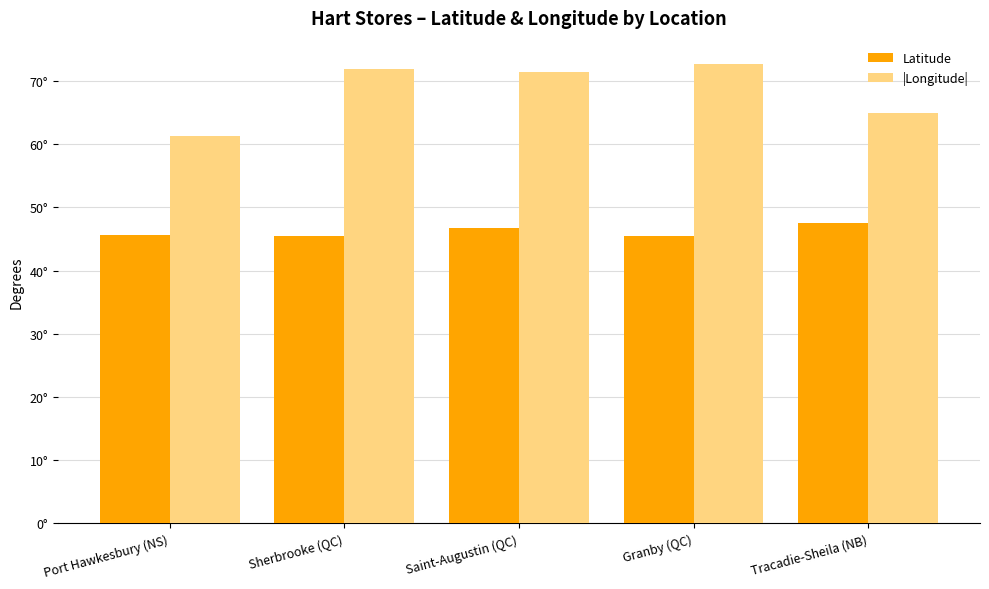

Which category has the highest value in the Latitude series?

Tracadie-Sheila (NB)